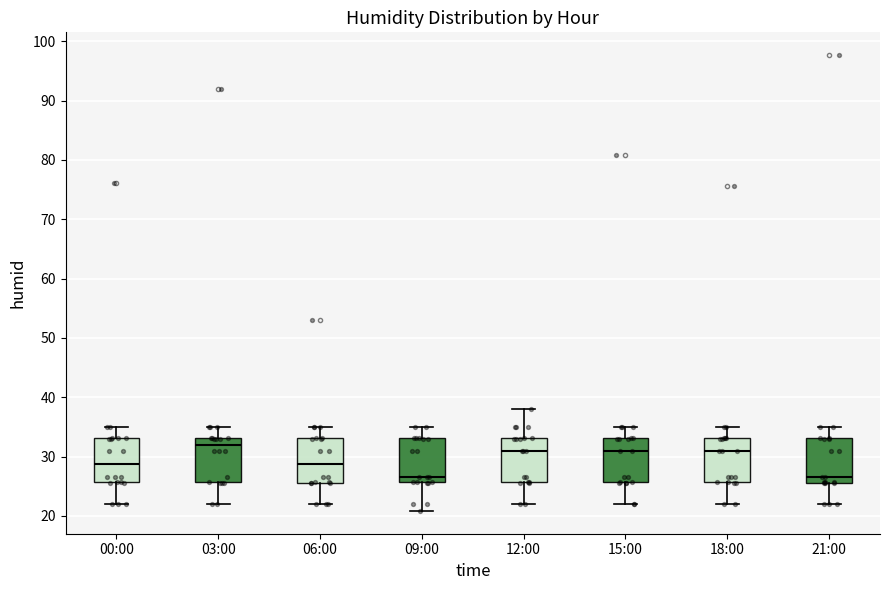

Where is the upper edge of the box for 06:00 on the y-axis? The values are not printed on the chart, so give them approximately, as read against the axis.

33